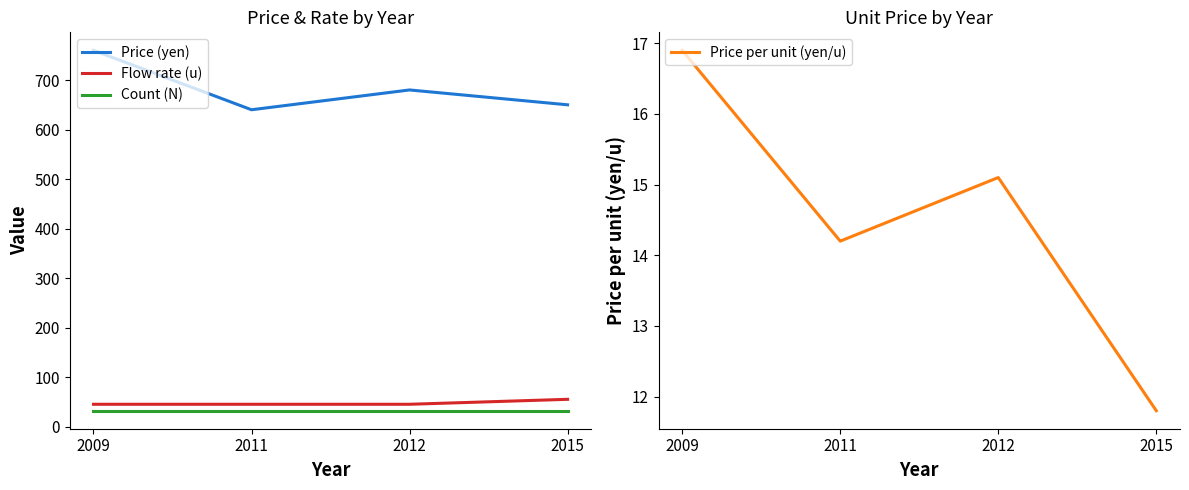

What are all the series names shown in the legend?

Price (yen), Flow rate (u), Count (N), Price per unit (yen/u)